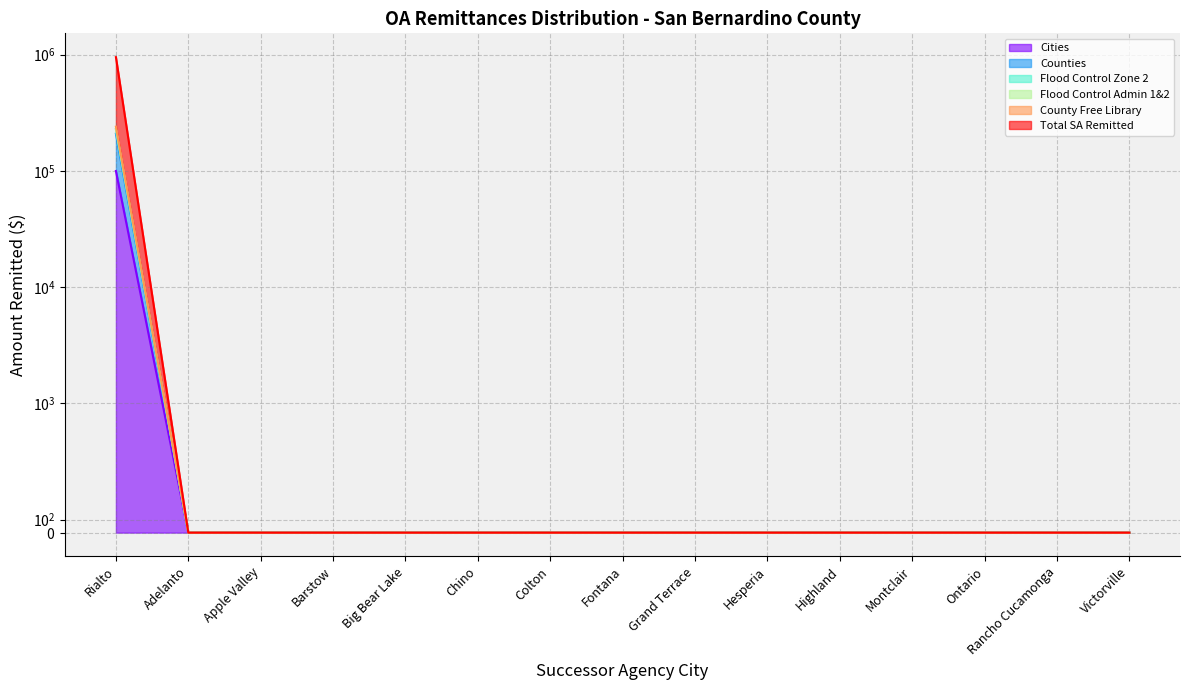

How many values in the Flood Control Admin 1&2 series exceed 0?

1